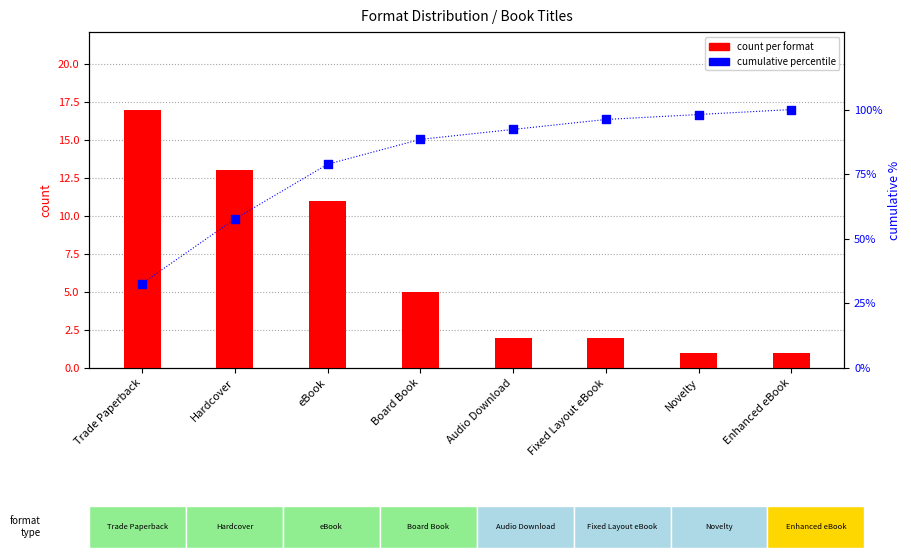

At how many categories does at least one series exceed 73?

6